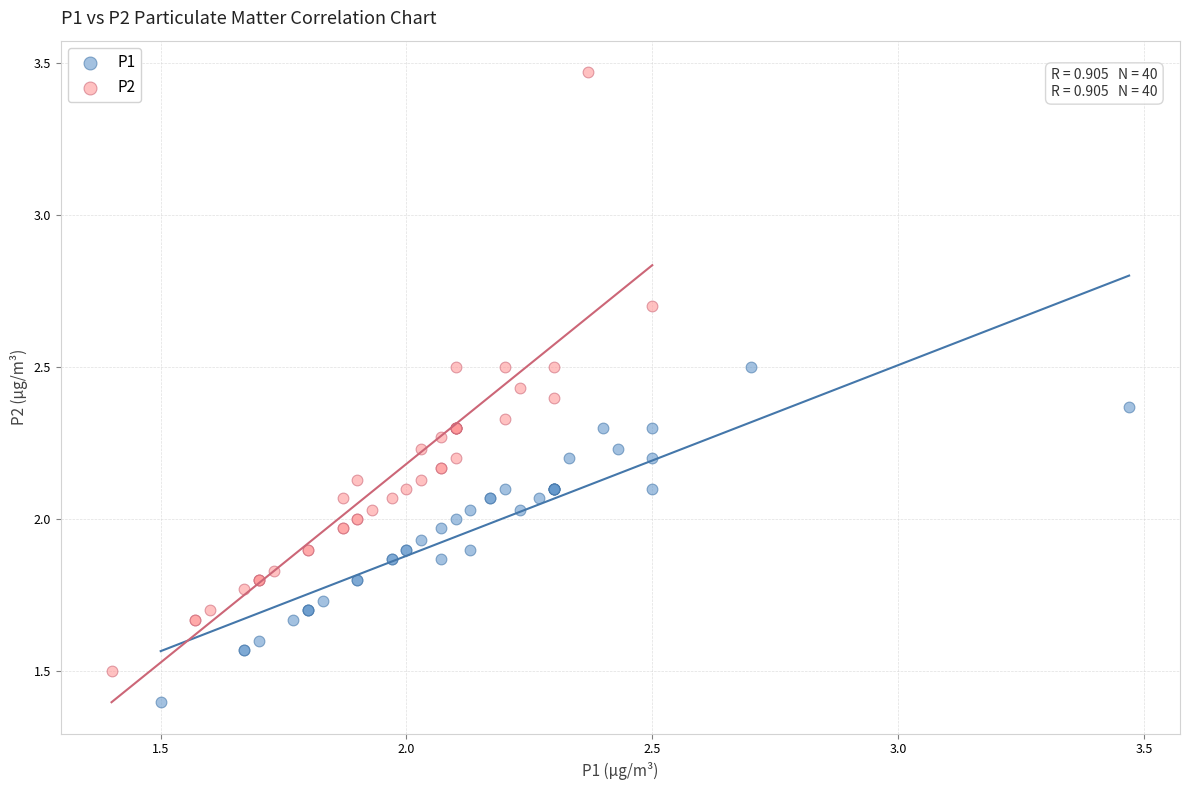

Which series reaches the minimum Y coordinate?

P1